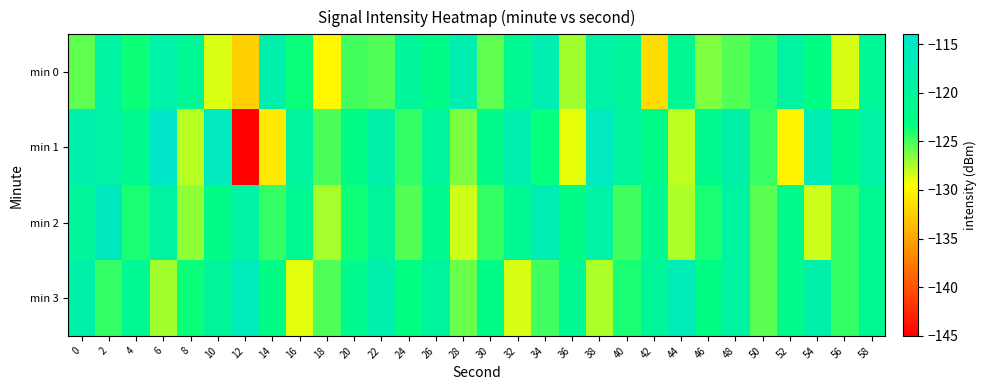

Reading left to right, extract all data points from this chart.

min 0: 0=-125.6	2=-119.1	4=-123.6	6=-118.4	8=-120.7	10=-128.6	12=-132.3	14=-117.8	16=-123.5	18=-130.0	20=-124.9	22=-125.3	24=-120.0	26=-122.1	28=-117.5	30=-125.6	32=-121.3	34=-117.2	36=-127.2	38=-118.6	40=-120.0	42=-131.6	44=-120.7	46=-126.4	48=-125.3	50=-124.3	52=-119.1	54=-122.9	56=-128.6	58=-120.4
min 1: 0=-117.9	2=-118.7	4=-121.3	6=-114.4	8=-127.8	10=-115.6	12=-145.7	14=-130.8	16=-119.6	18=-125.1	20=-122.5	22=-118.2	24=-124.6	26=-119.8	28=-126.3	30=-121.9	32=-117.7	34=-123.5	36=-128.9	38=-115.3	40=-119.7	42=-122.3	44=-127.9	46=-121.6	48=-118.2	50=-124.7	52=-130.1	54=-116.8	56=-122.5	58=-118.9
min 2: 0=-120.3	2=-115.7	4=-123.9	6=-119.5	8=-126.8	10=-122.3	12=-118.7	14=-124.6	16=-120.9	18=-127.3	20=-123.7	22=-119.9	24=-125.3	26=-121.7	28=-128.3	30=-124.6	32=-120.9	34=-116.8	36=-122.3	38=-118.7	40=-124.9	42=-121.2	44=-127.6	46=-123.9	48=-119.2	50=-125.6	52=-121.9	54=-128.2	56=-124.6	58=-120.9
min 3: 0=-118.2	2=-124.6	4=-120.9	6=-127.2	8=-123.6	10=-119.9	12=-116.2	14=-122.6	16=-128.9	18=-125.2	20=-121.6	22=-117.9	24=-123.2	26=-119.6	28=-125.9	30=-122.2	32=-128.6	34=-124.9	36=-121.2	38=-127.6	40=-123.9	42=-120.2	44=-116.6	46=-122.9	48=-119.2	50=-125.6	52=-121.9	54=-118.2	56=-124.6	58=-120.9